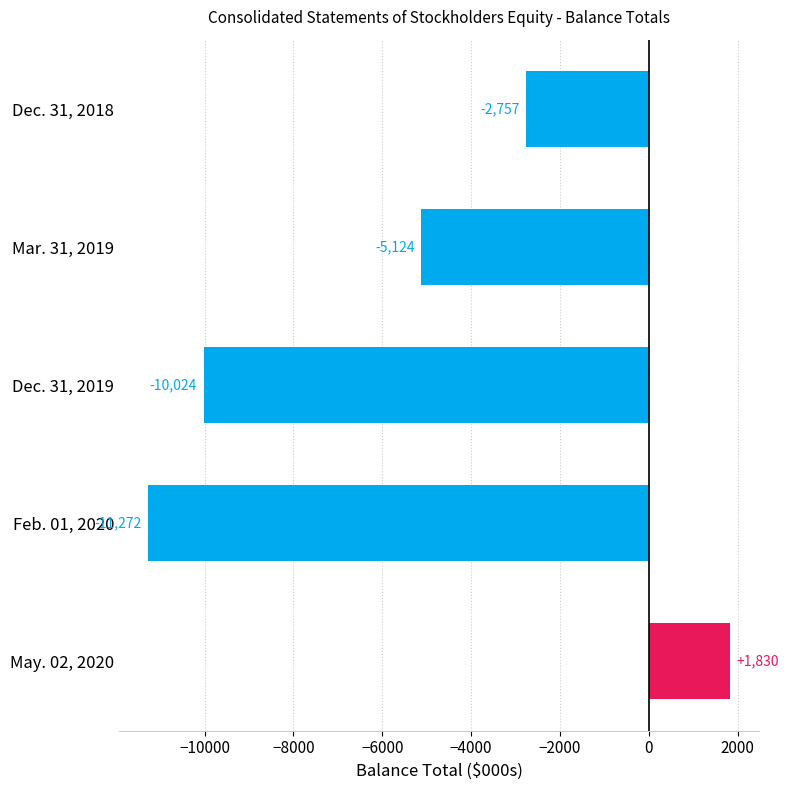

Is it true that the value at Dec. 31, 2018 is -1773?

False